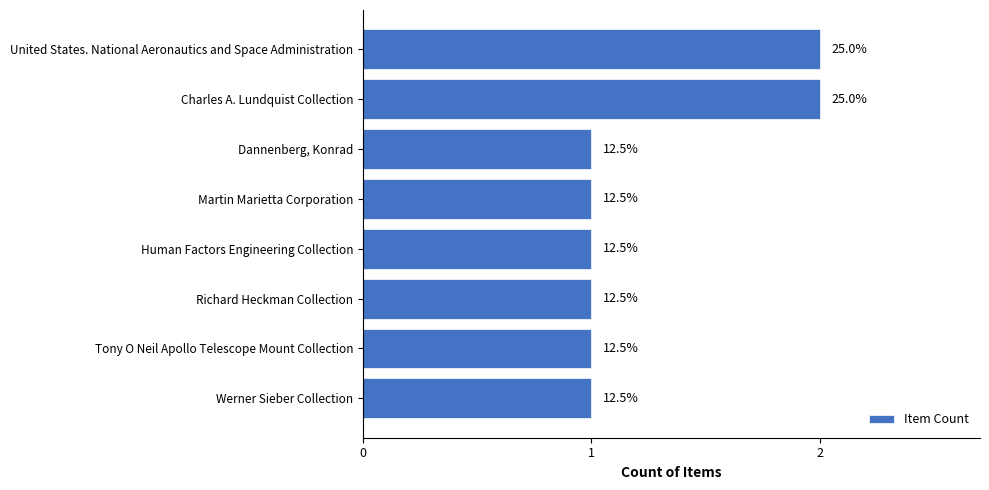

Are the bars horizontal?

Yes